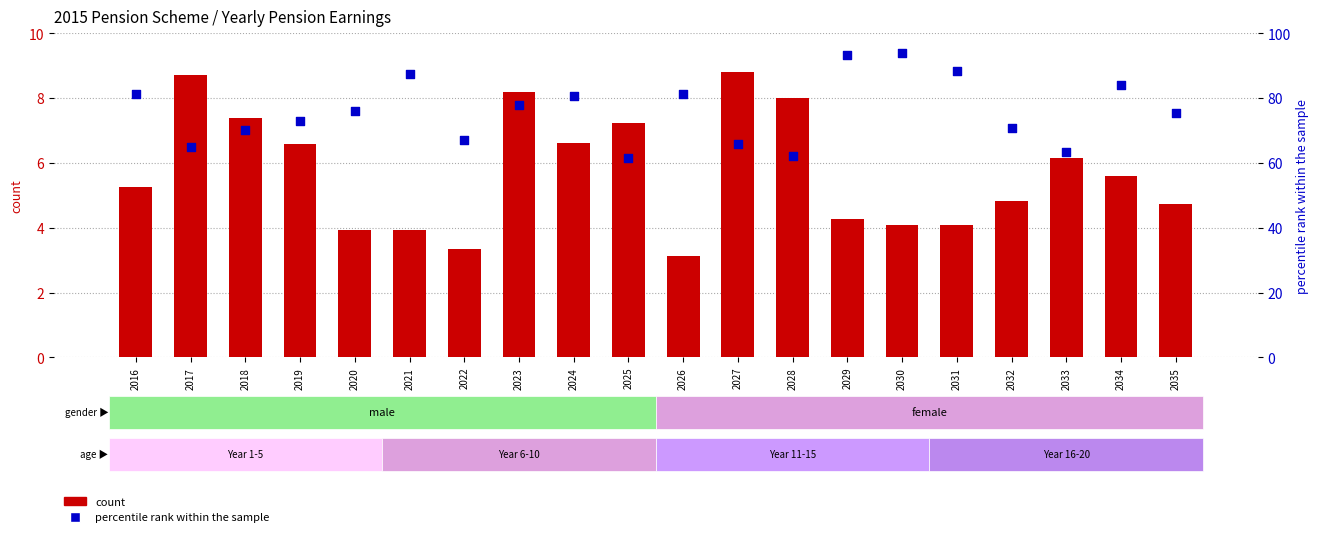

What are all the series names shown in the legend?

count, percentile rank within the sample